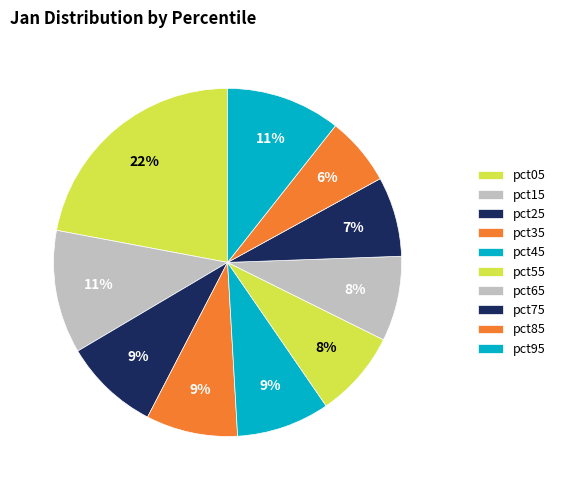

Count the number of slices in the pie.

10